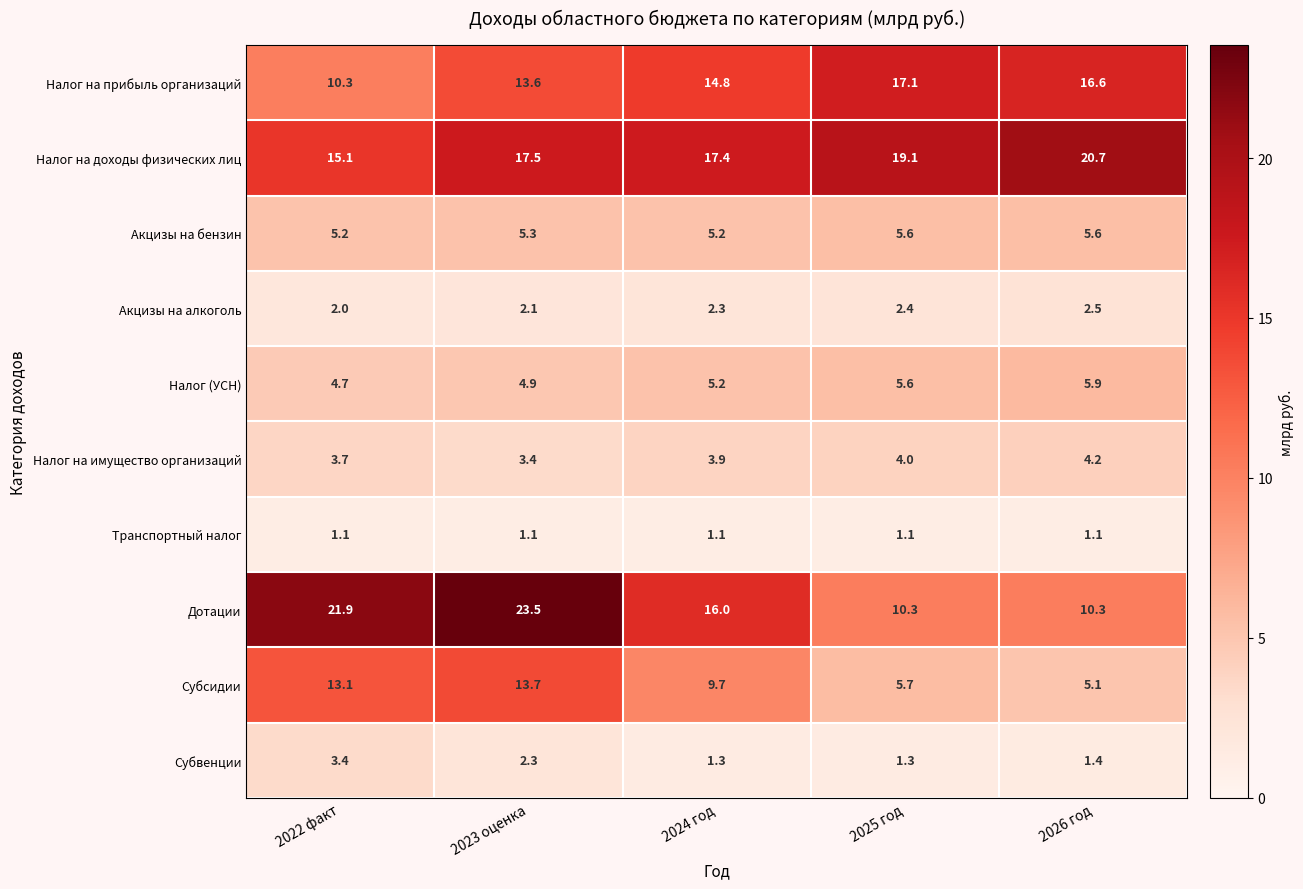

At 2026 год, list the series in order from smallest to largest.

Транспортный налог, Субвенции, Акцизы на алкоголь, Налог на имущество организаций, Субсидии, Акцизы на бензин, Налог (УСН), Дотации, Налог на прибыль организаций, Налог на доходы физических лиц